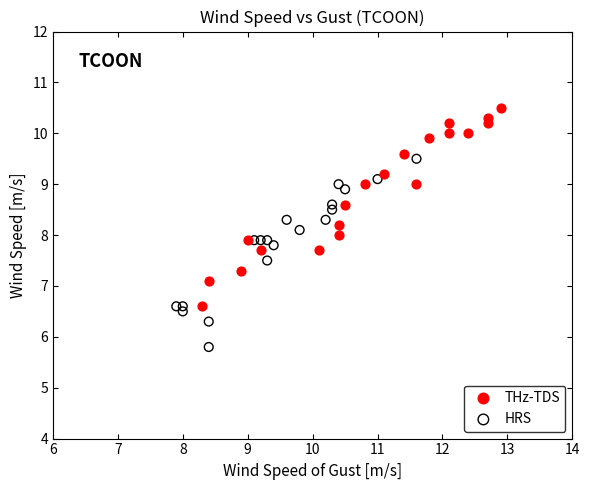

Which series contains the highest Y value?

THz-TDS